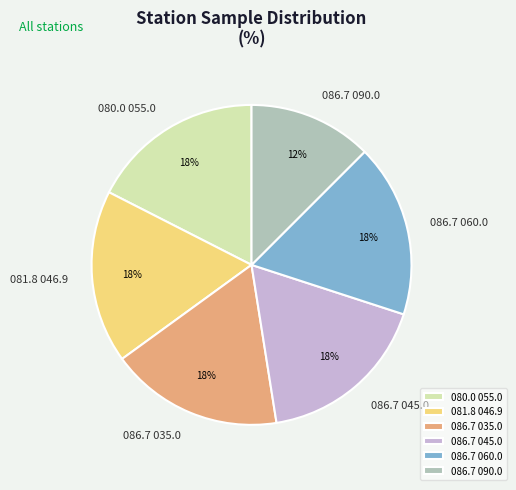

To the nearest percent, what is the average slice percentage?

17%